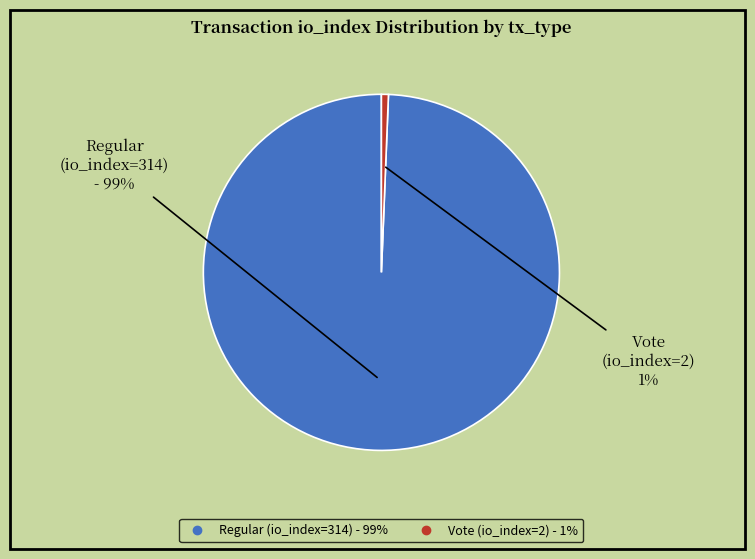

How many segments does this pie chart have?

2